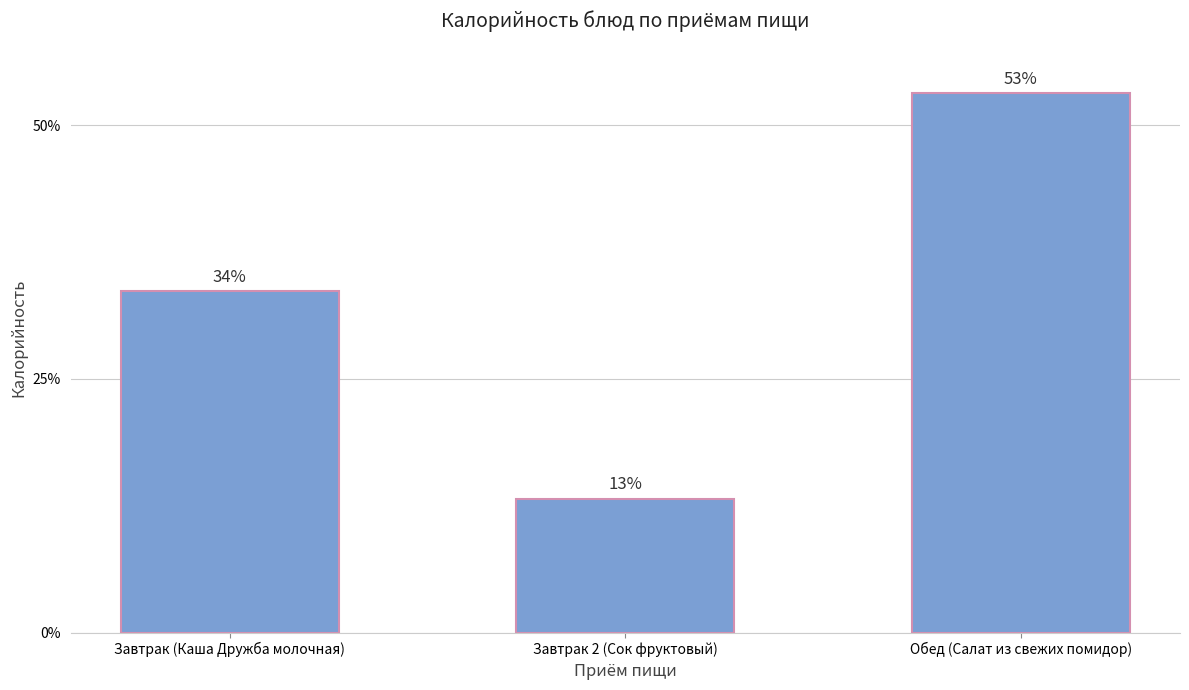

Where is the data nearest to the value 628?

Завтрак (Каша Дружба молочная)